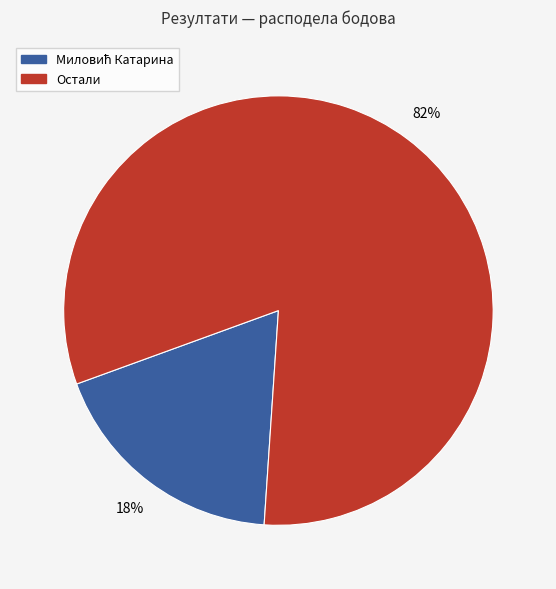

To the nearest percent, what is the average slice percentage?

50%